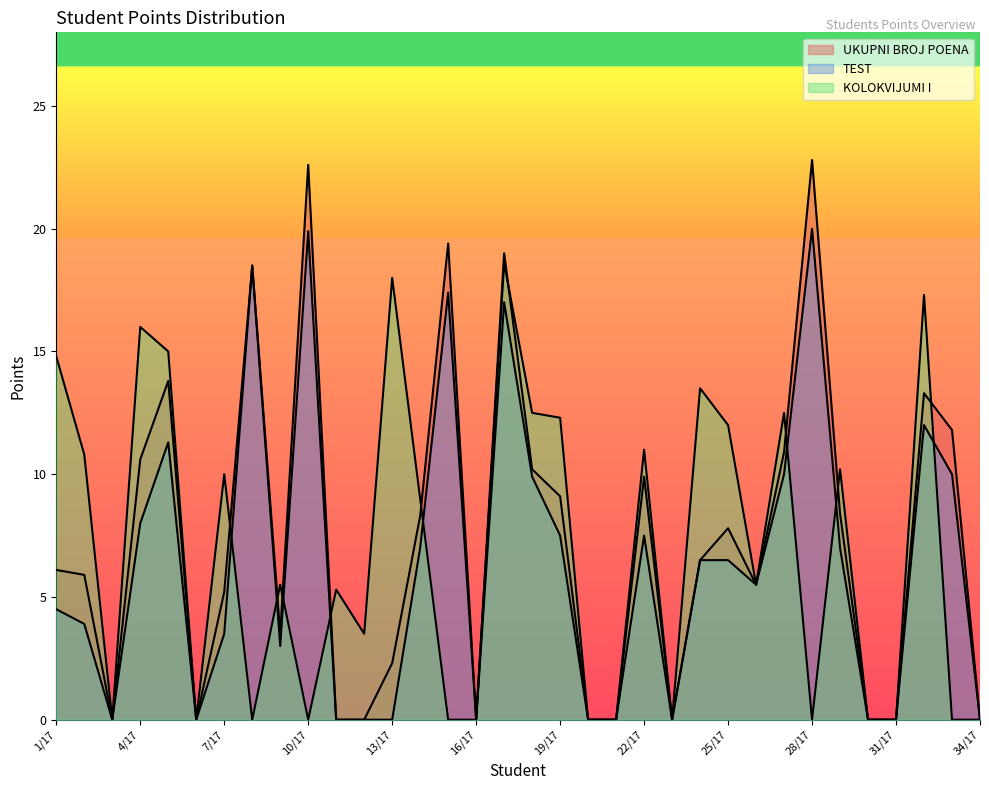

What is the label of the 12th point from the right?

23/17